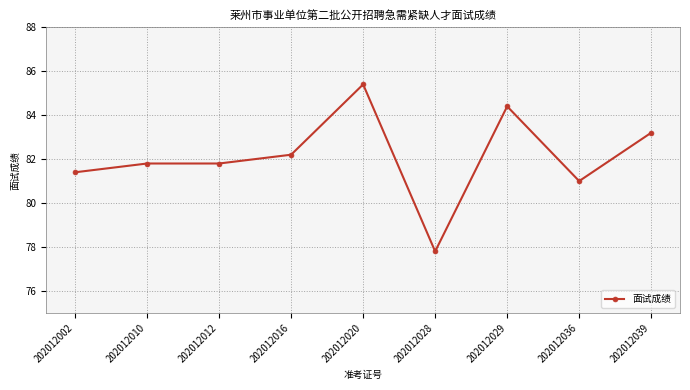

At which label is the value closest to 81?

202012036